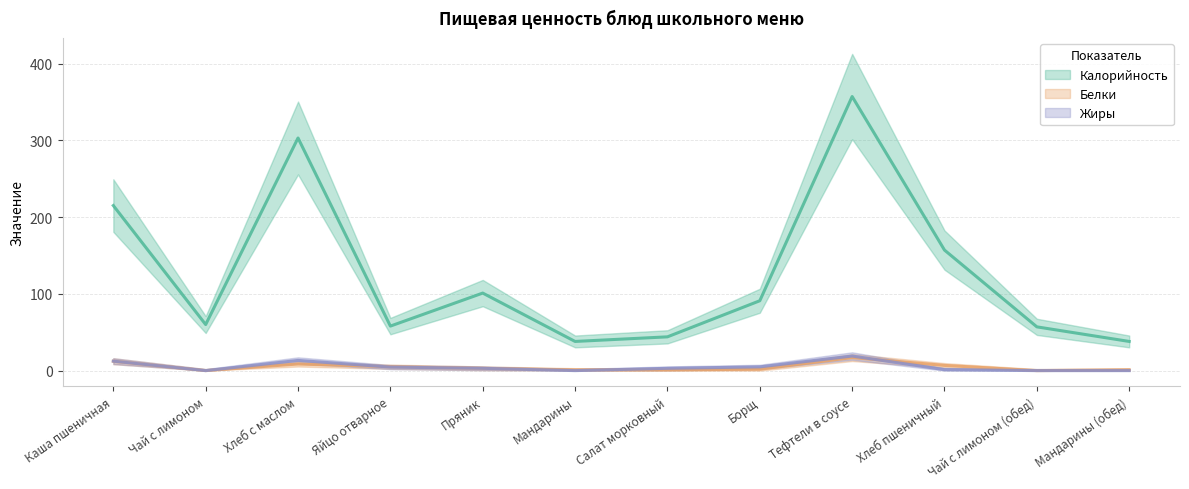

What is the difference between the maximum and minimum values in the Калорийность series?

319.0